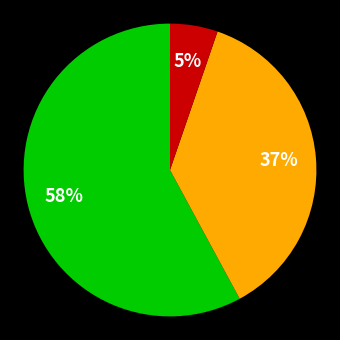

Is there any slice that represents more than half of the pie?

Yes